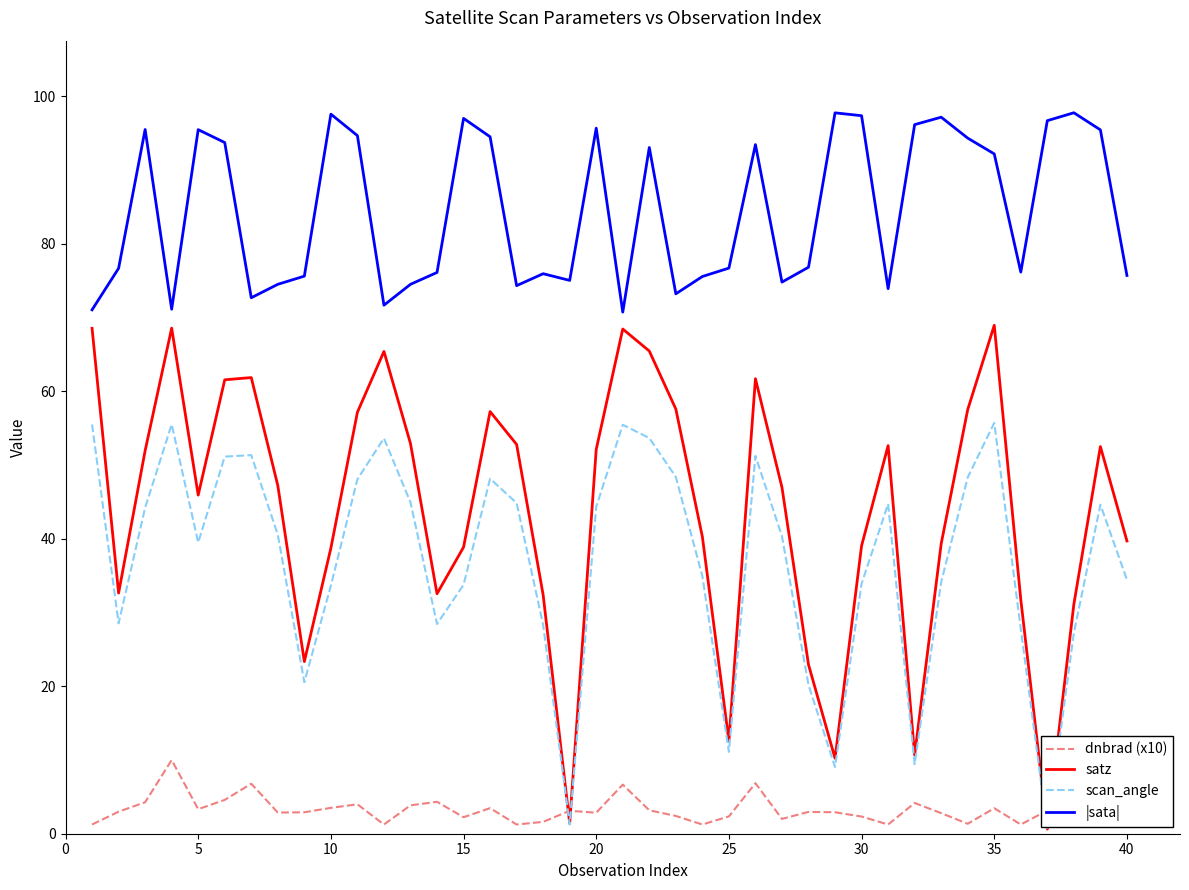

What is the maximum value shown in the chart?

97.8